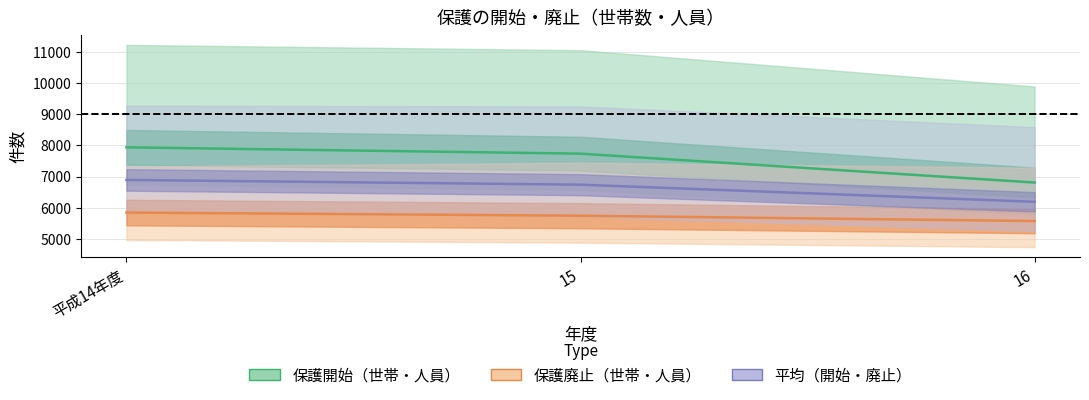

How many categories are shown in the chart?

3